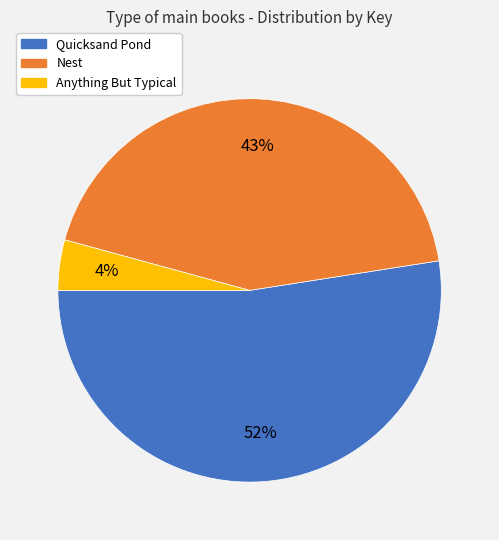

Is there any slice that represents more than half of the pie?

Yes